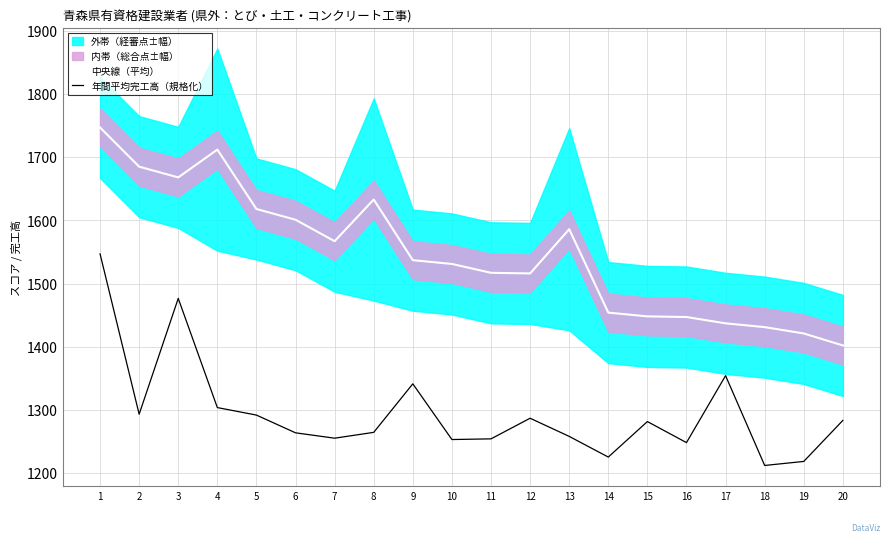

Between 11 and 19, which is larger?

11